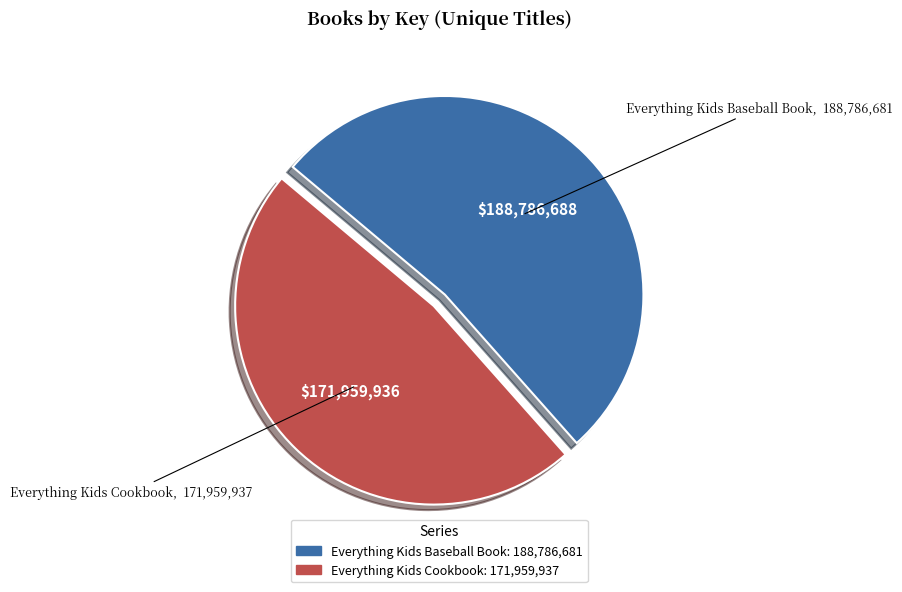

Is it true that Everything Kids Baseball Book is 52% of the pie?

True